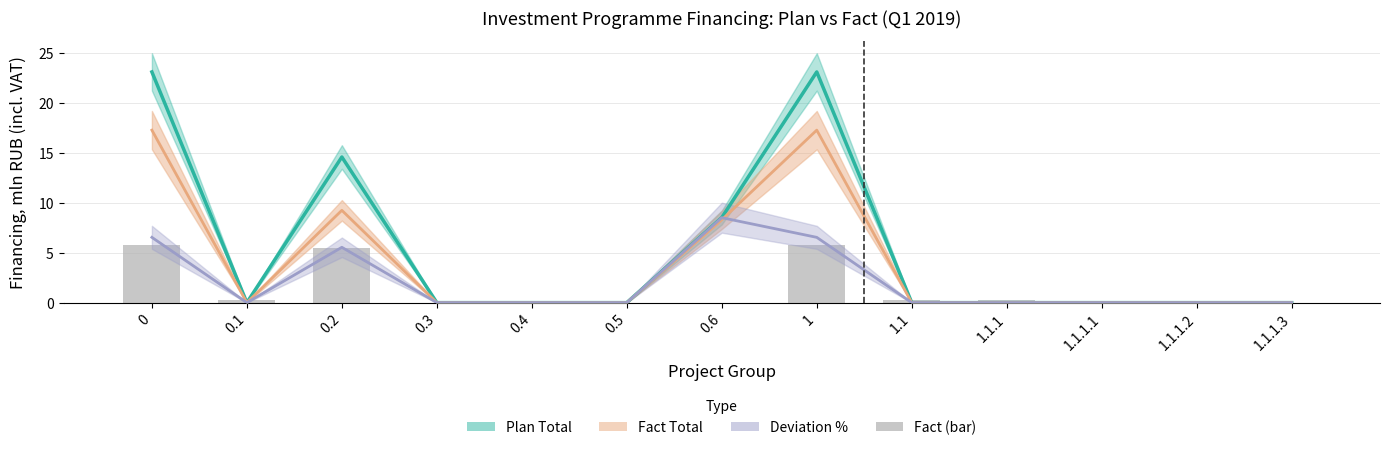

The chart shows a value of 0.0 at 0.5. True or false?

True